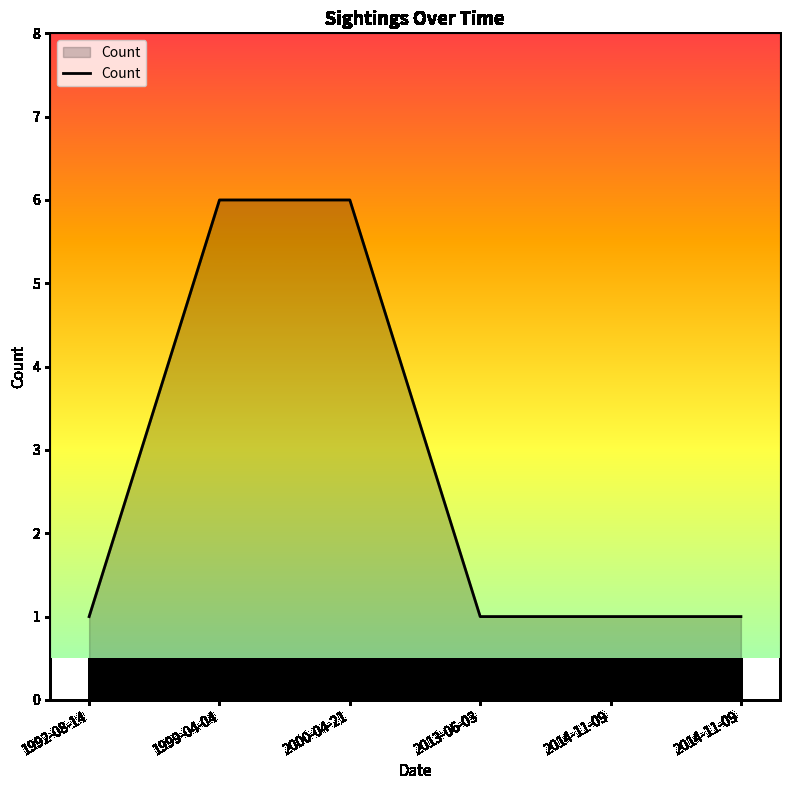

Approximately how many times larger is the value at 2000-04-21 compared to 1999-04-04?

1.0